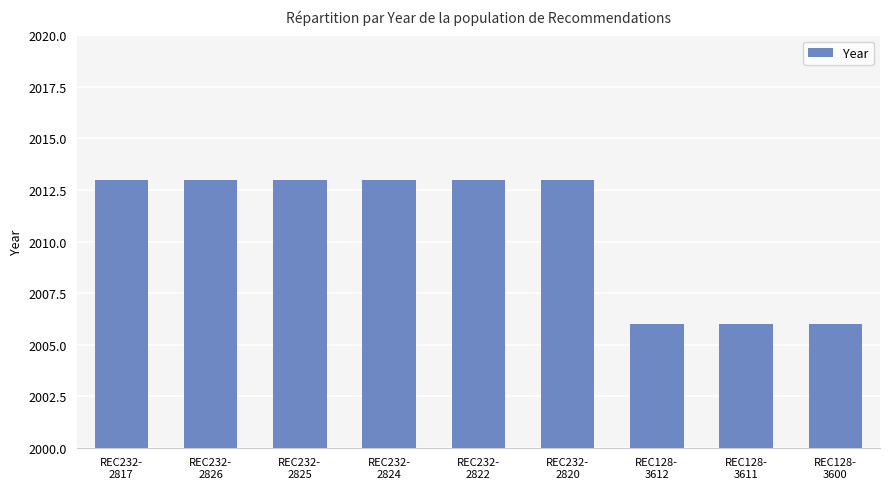

What is the greatest value displayed?

2013